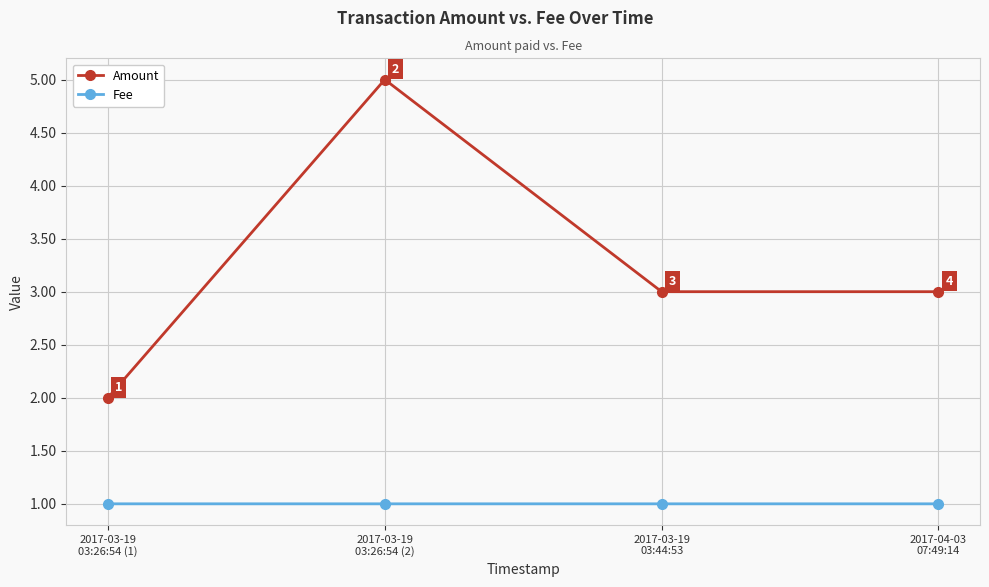

Which series has the largest range (max minus min)?

Amount